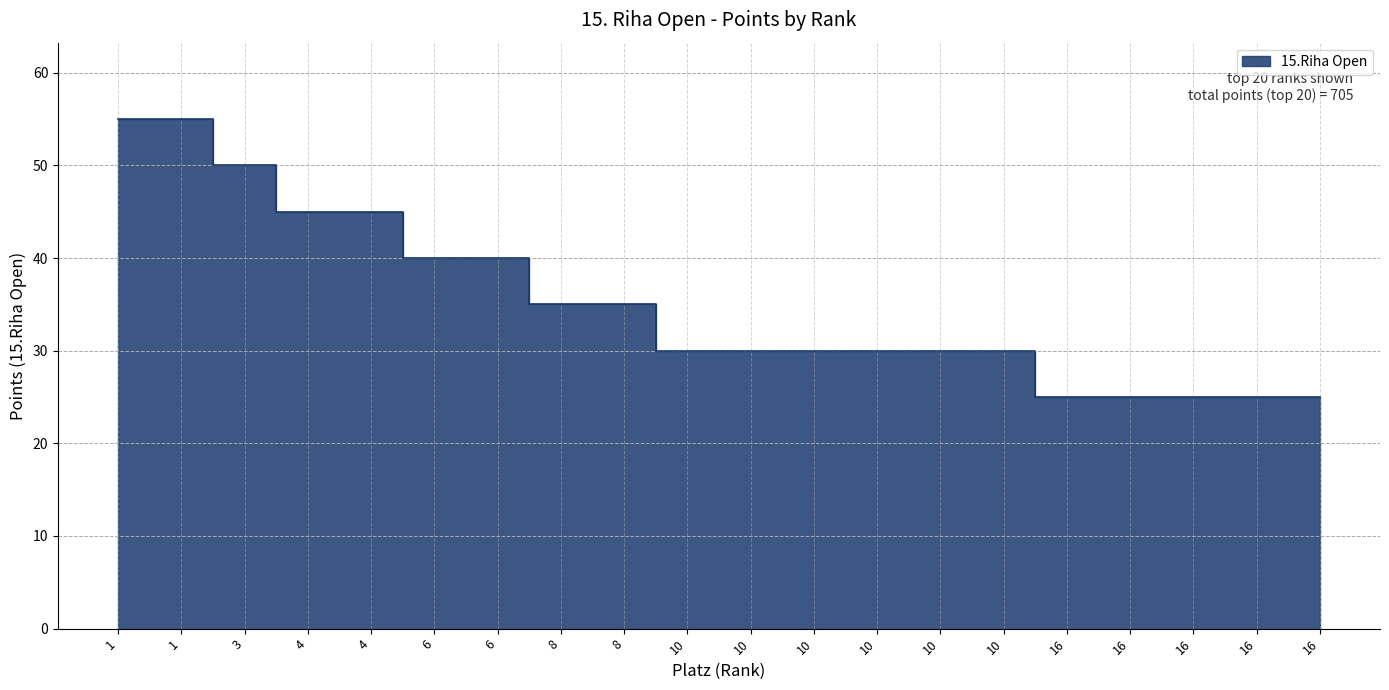

Which category has the lowest value across all series?

16